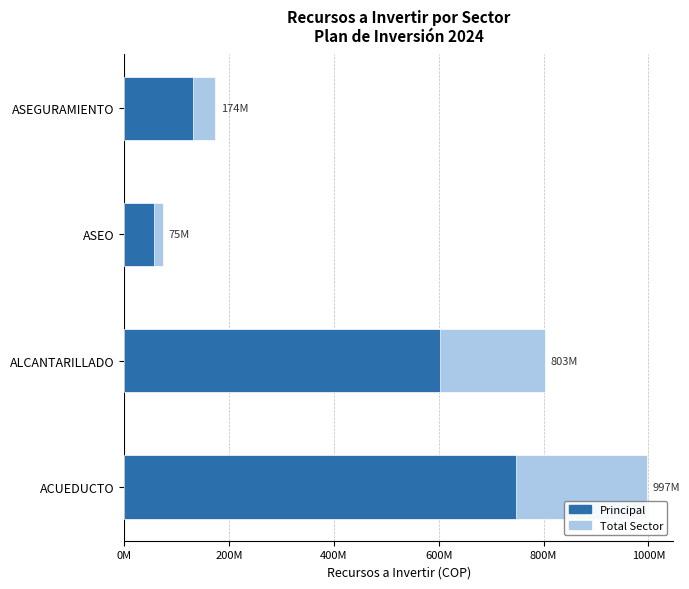

At how many categories does at least one series exceed 920120491?

1